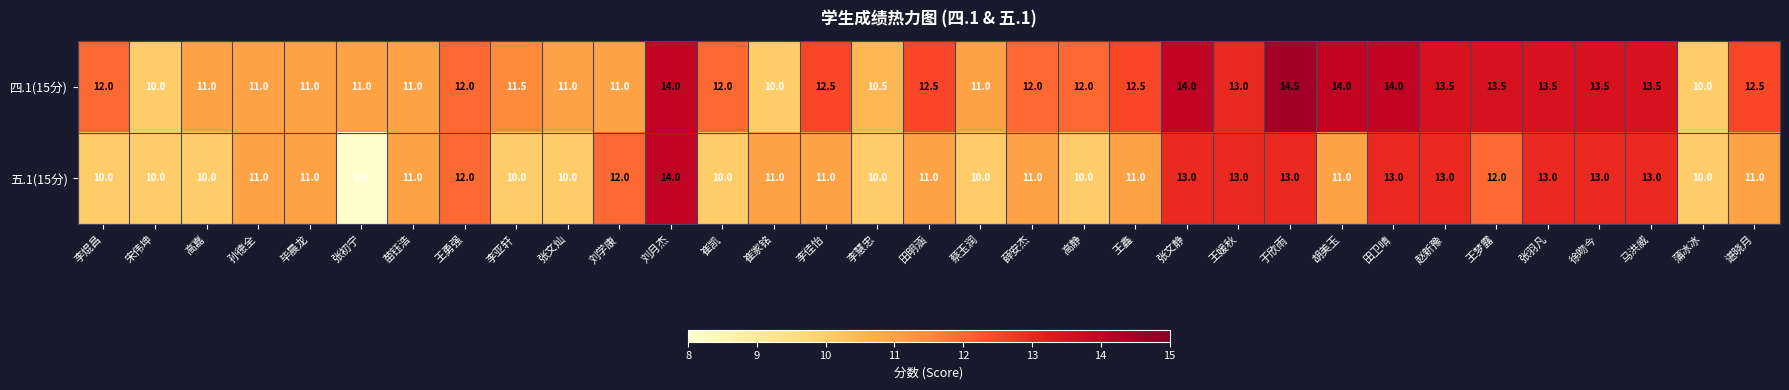

What is the difference between the highest and lowest values at 高嘉?

1.0